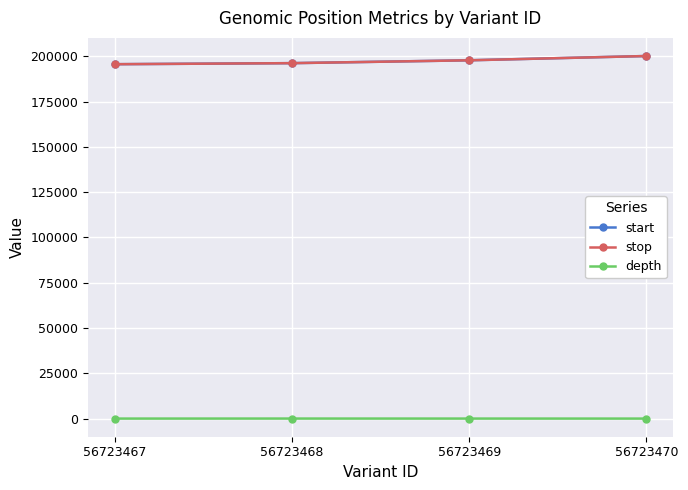

Is it true that start equals 105935 at 56723468?

False